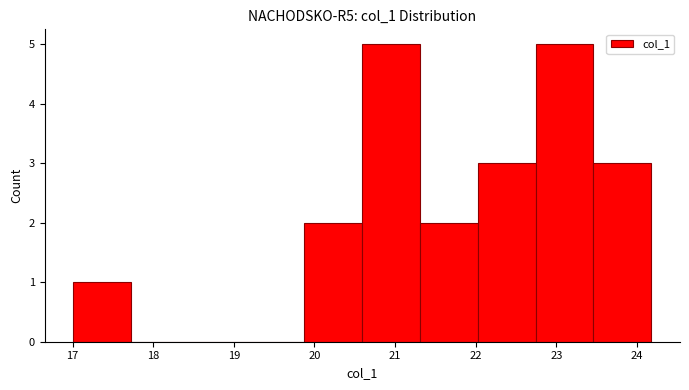

Reading left to right, list every bar in this chart as the range it spans on the x-axis followed by its height. Neither the bar edges nor the heights are printed on the chart, so give them approximately, as read against the axes.

17.0 to 17.7: 1
17.7 to 18.4: 0
18.4 to 19.2: 0
19.2 to 19.9: 0
19.9 to 20.6: 2
20.6 to 21.3: 5
21.3 to 22.0: 2
22.0 to 22.7: 3
22.7 to 23.5: 5
23.5 to 24.2: 3